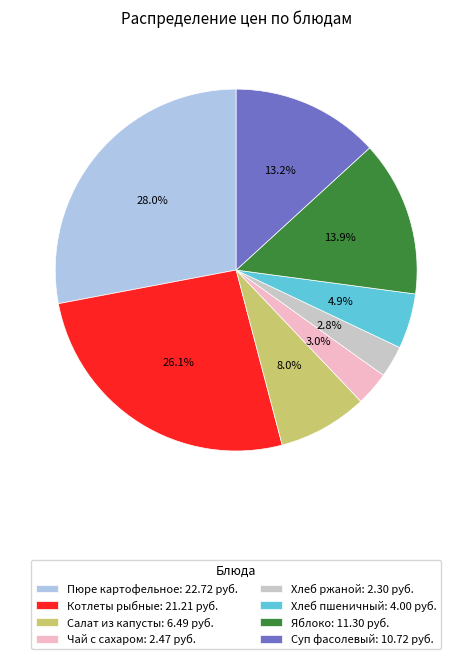

The Хлеб ржаной slice represents 3% of the pie. True or false?

True